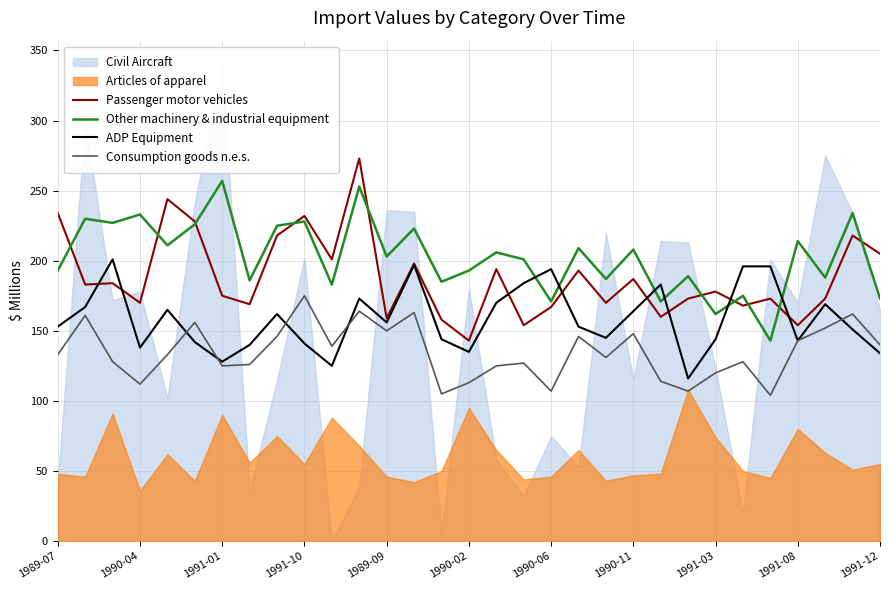

Is it true that Consumption goods n.e.s. equals 140 at 1991-12?

True